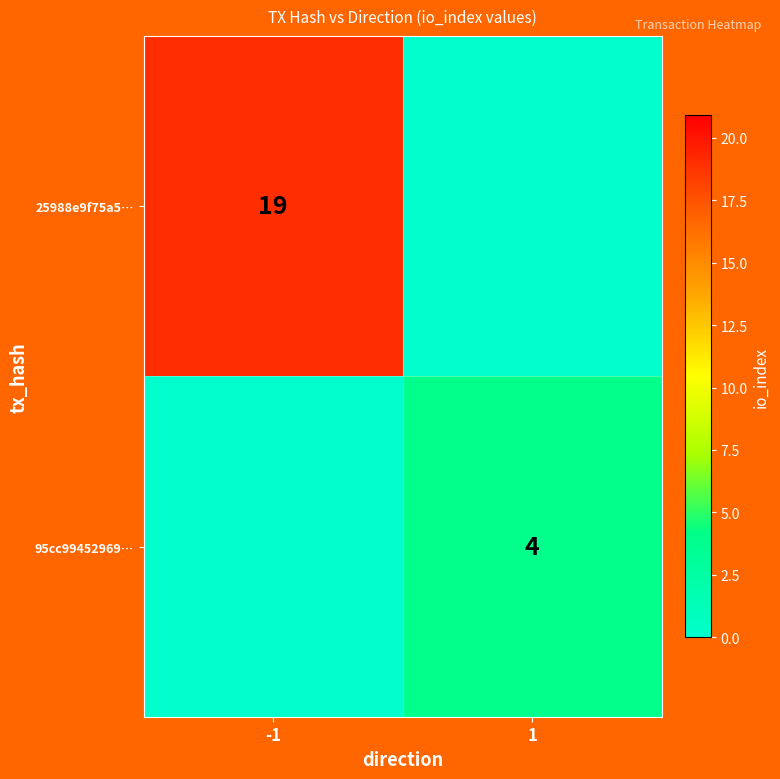

The value of 25988e9f75a5… at -1 is 34. True or false?

False